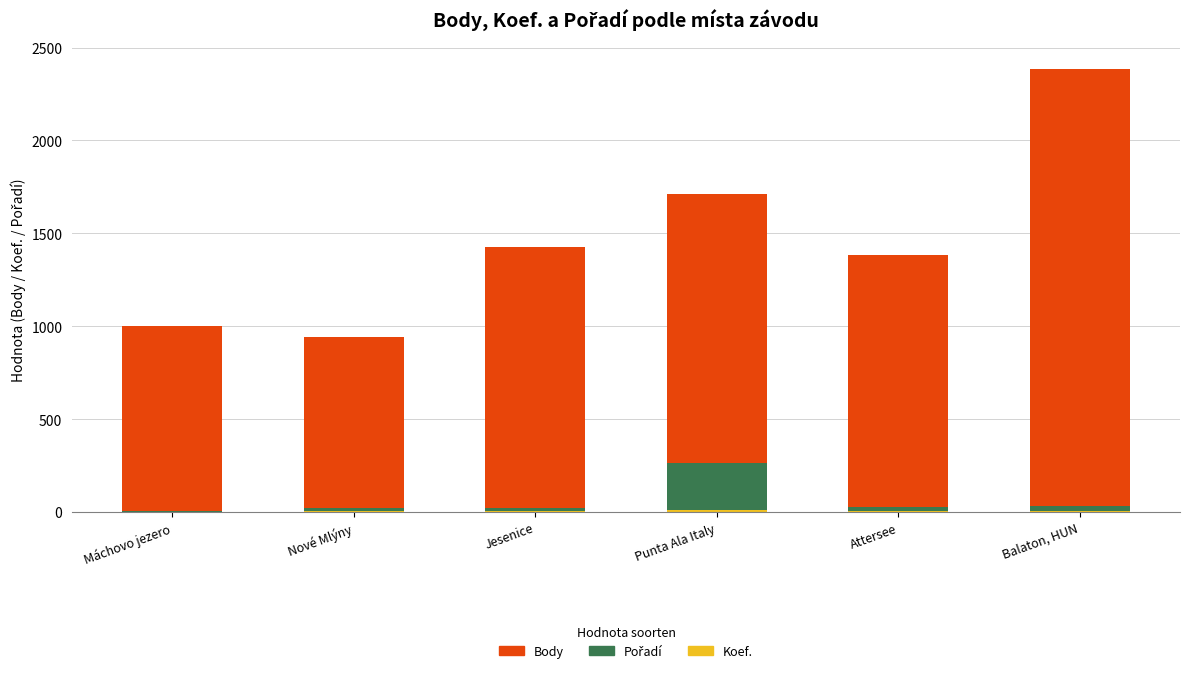

At which category is the sum across all series the highest?

Balaton, HUN